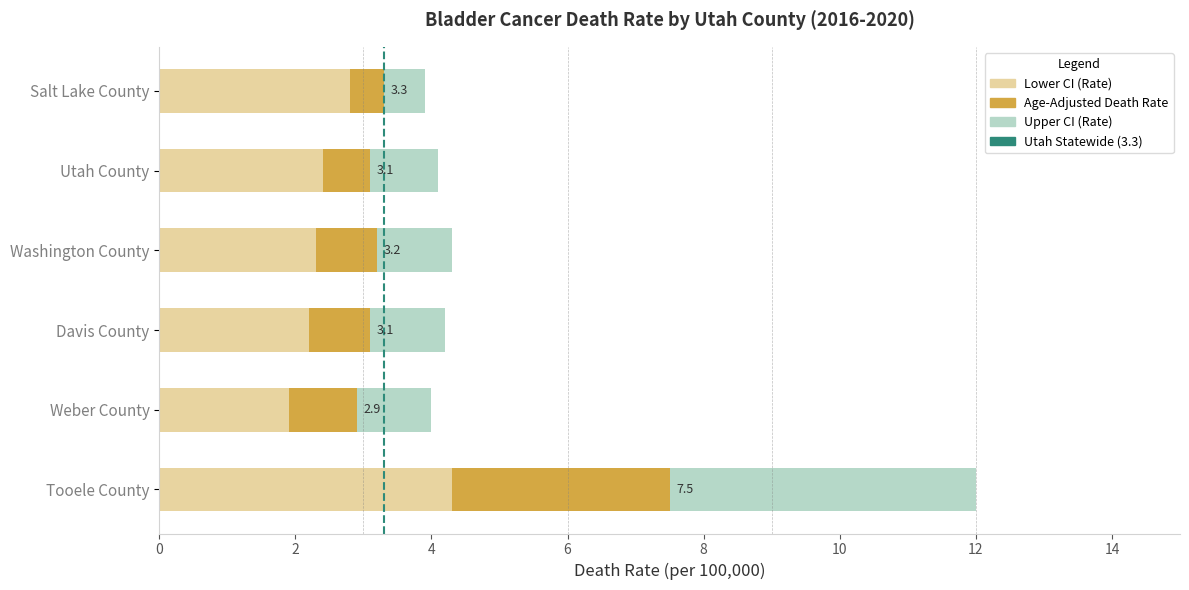

Which category has the lowest value in the Lower CI (Rate) series?

Weber County